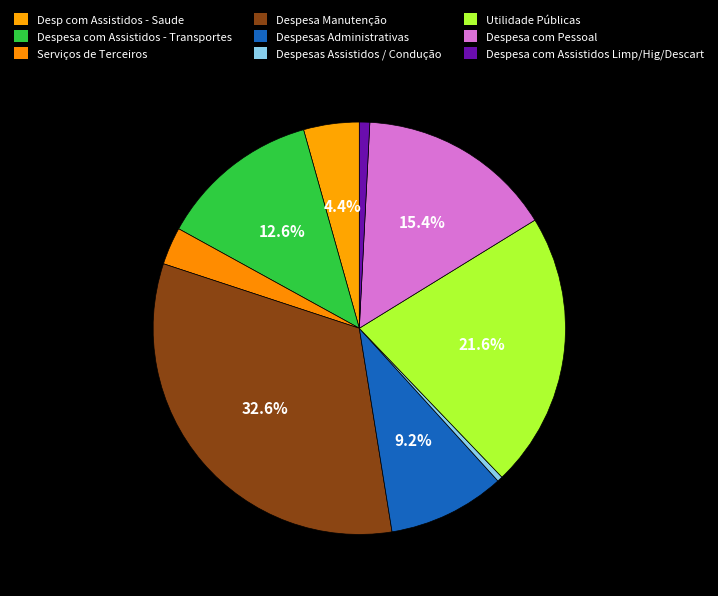

Count the number of slices in the pie.

9